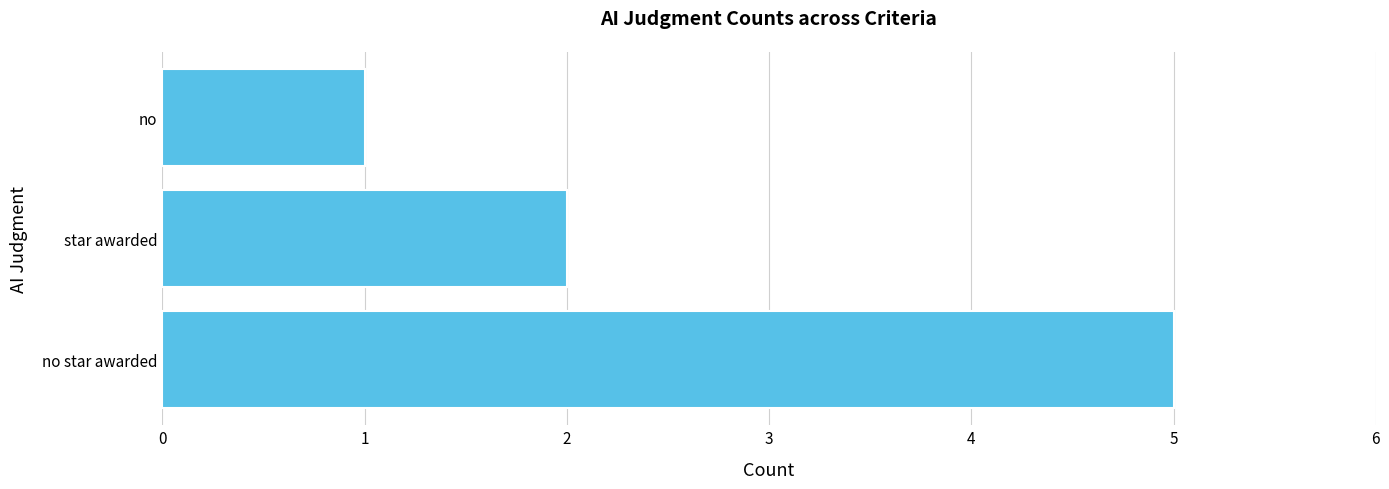

Count the number of categories in the chart.

3